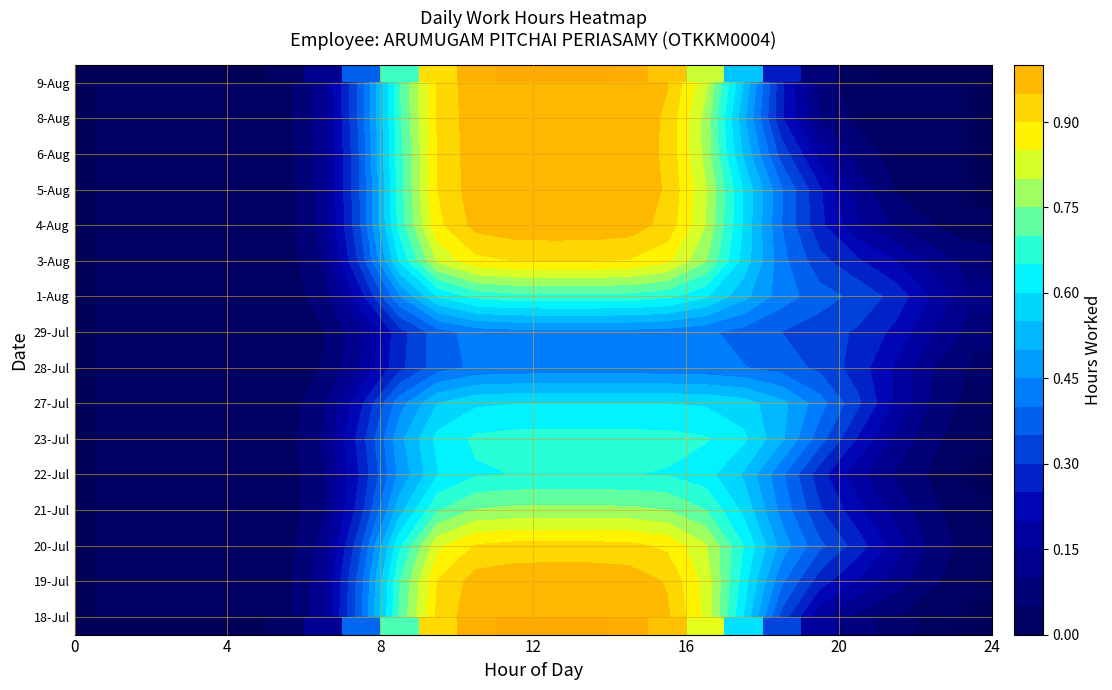

How many data points does each series have?

24